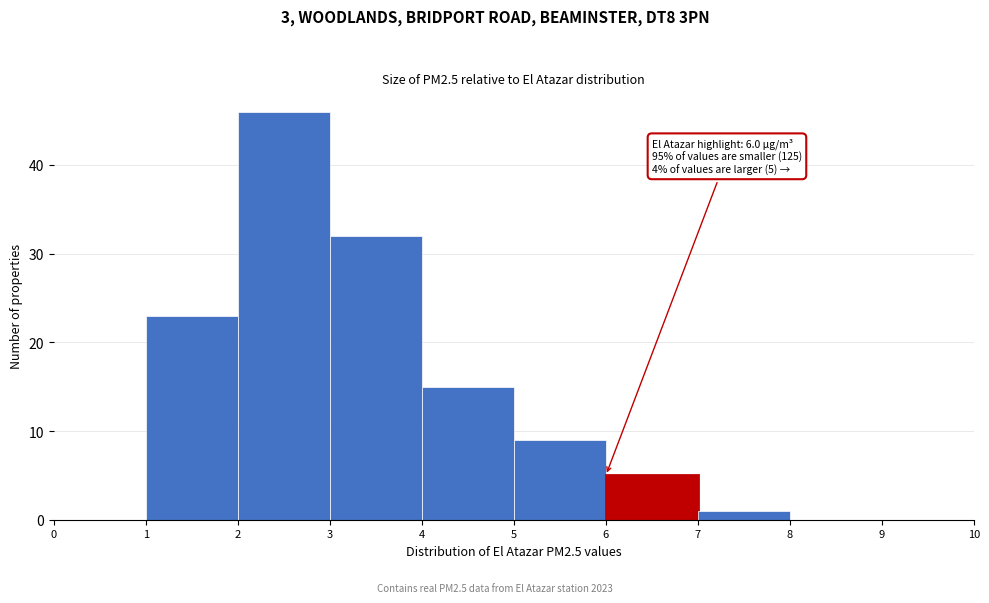

Which range on the x-axis has the tallest bar?

2 to 3